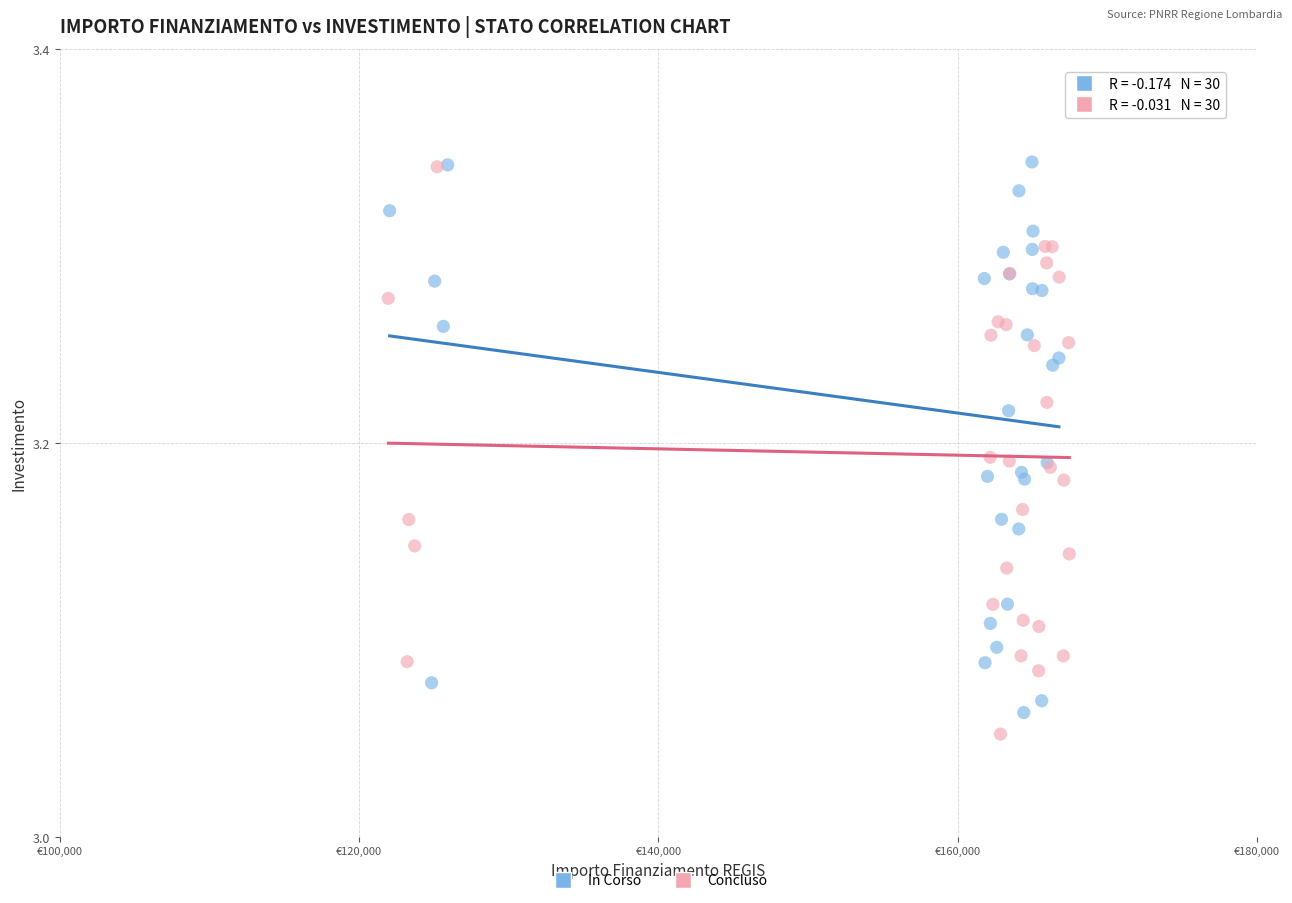

What are all the series names shown in the legend?

In Corso, Concluso